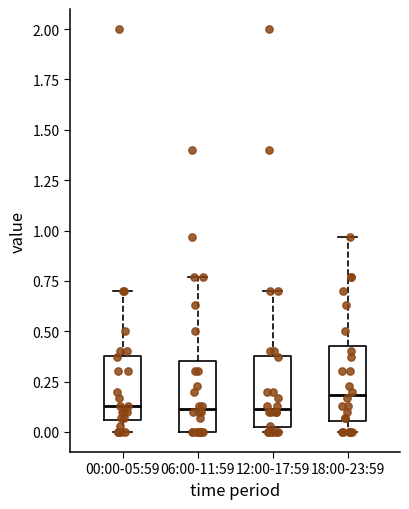

Where does the median line of the box for 06:00-11:59 sit on the y-axis? The values are not printed on the chart, so give them approximately, as read against the axis.

0.10